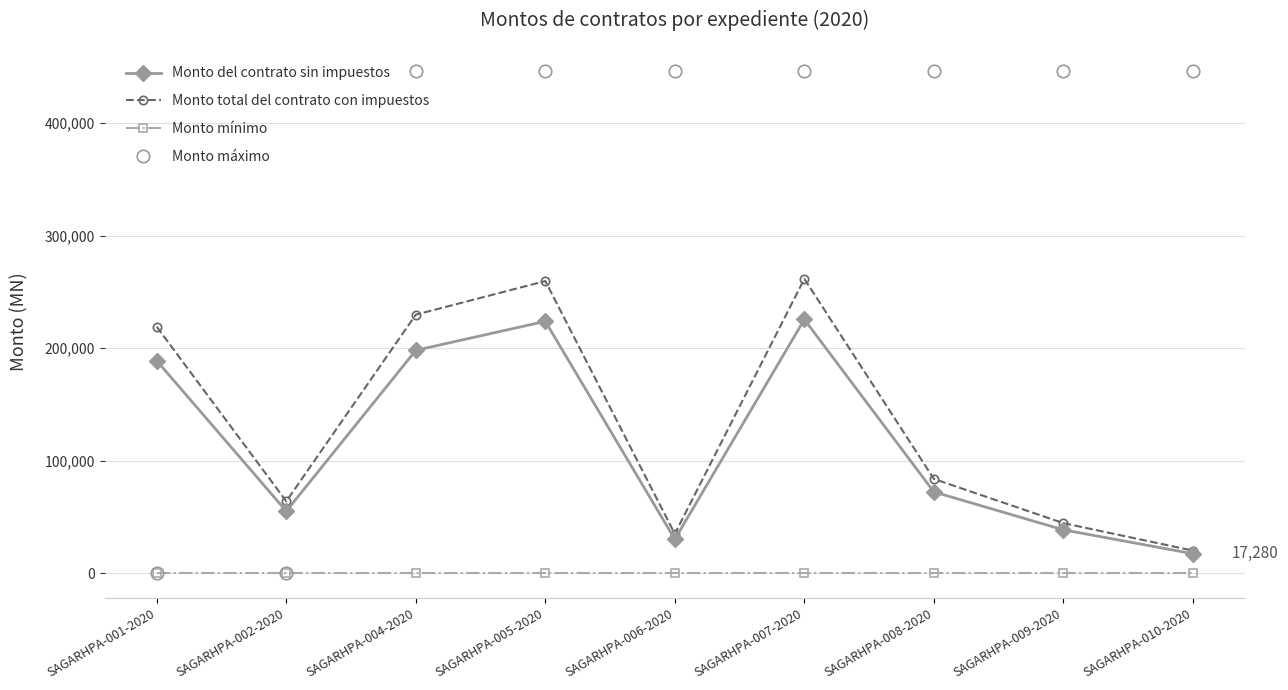

What is the label of the 3rd point from the left?

SAGARHPA-004-2020